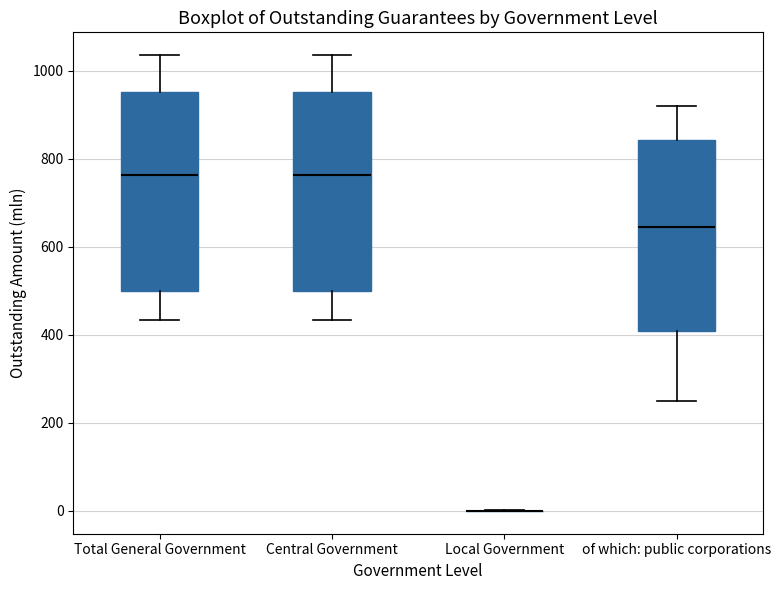

Reading left to right, read every box against the y-axis: the position of its median line, the range the box covers, and the ends of its whiskers. The values are not printed on the chart, so give them approximately, as read against the axis.

Total General Government: median 760, box 500 to 960, whiskers 440 to 1040
Central Government: median 760, box 500 to 960, whiskers 440 to 1040
Local Government: box collapsed to a line at 0, whiskers 0 to 0
of which: public corporations: median 640, box 400 to 840, whiskers 240 to 920